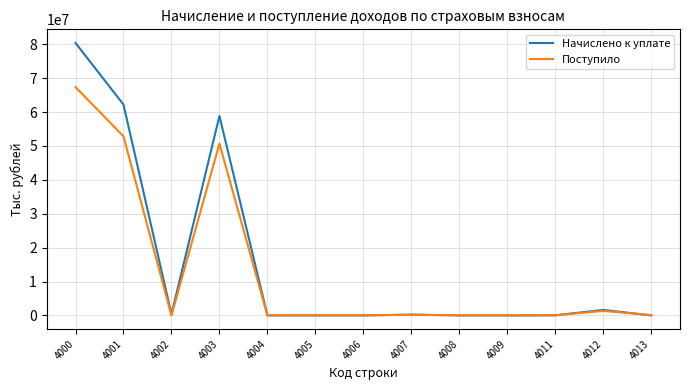

Rank the series by their maximum value, from lowest to highest.

Поступило, Начислено к уплате